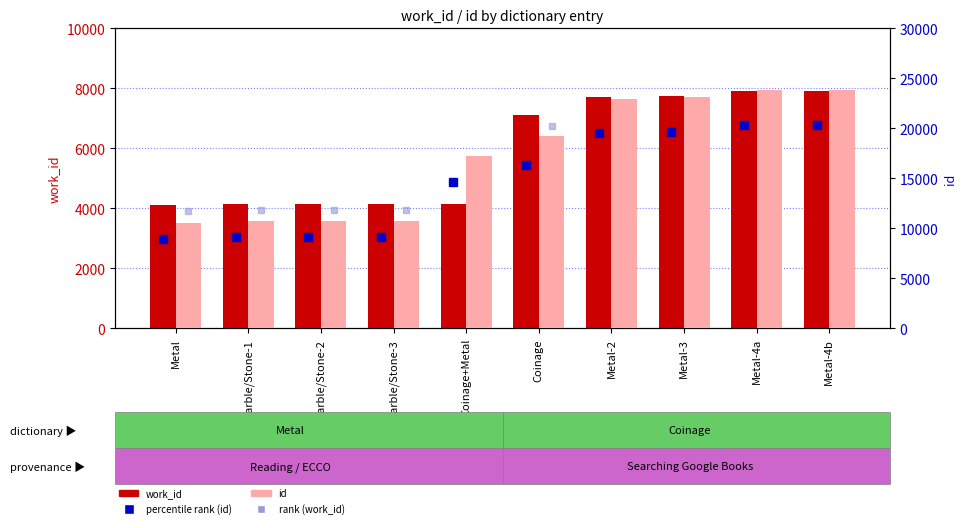

The work_id series shows 1887.4 at Metal-2. True or false?

False